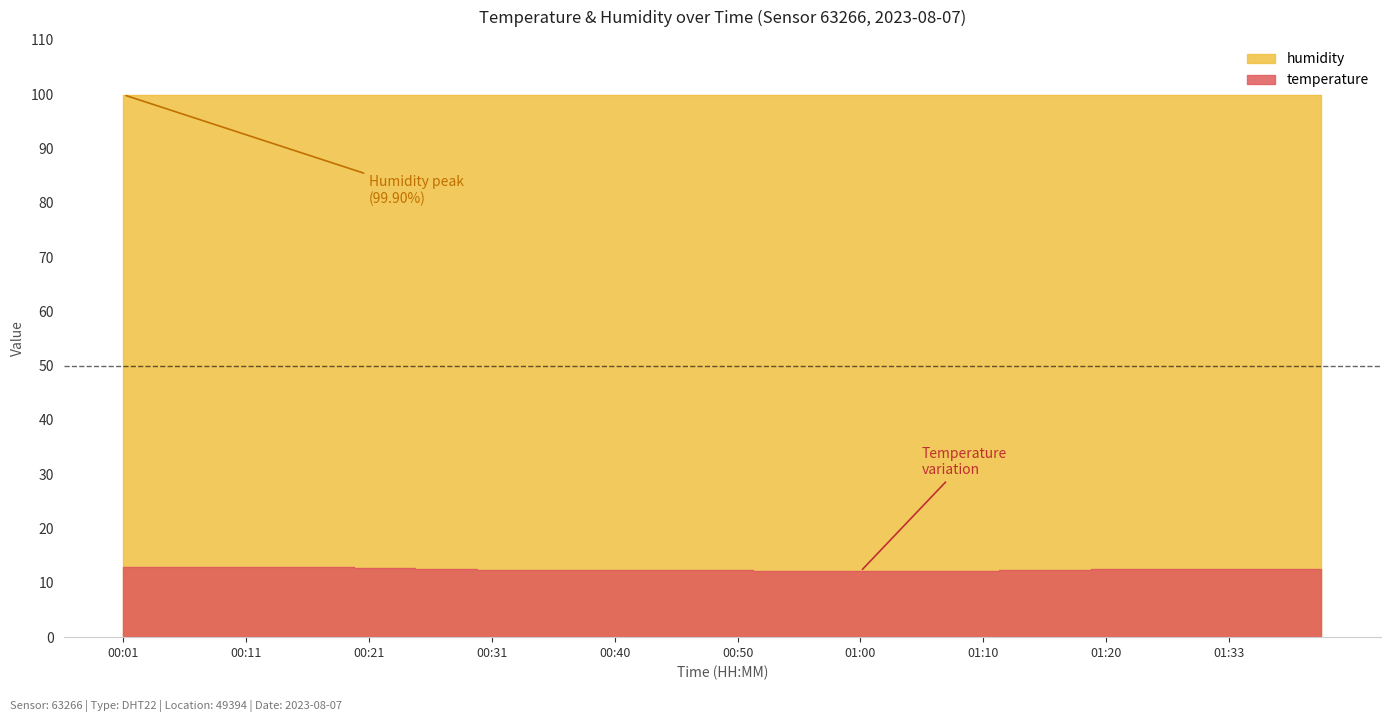

What is the difference between the values at 00:43 and 00:11?

0.6